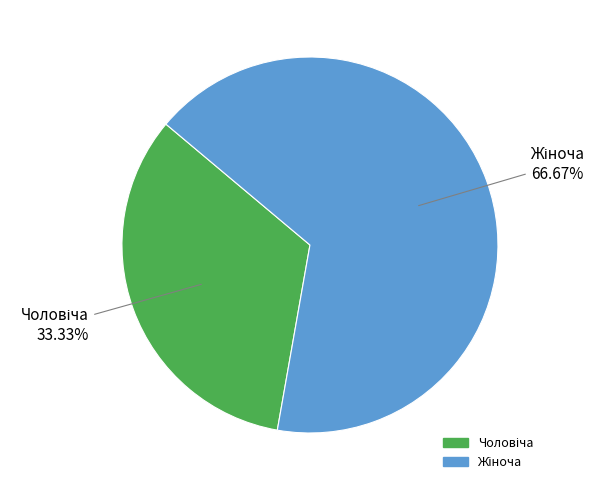

Does any single category account for the majority?

Yes